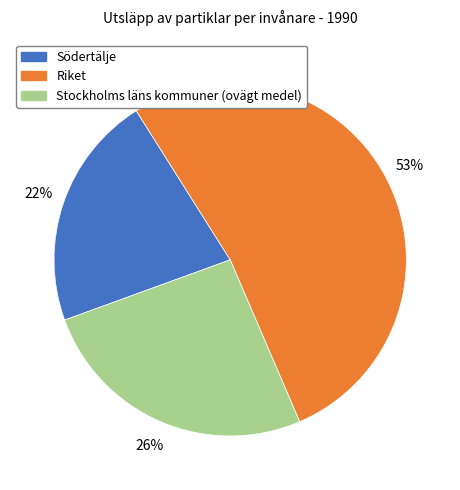

Do Riket and Södertälje together represent more than half of the pie?

Yes